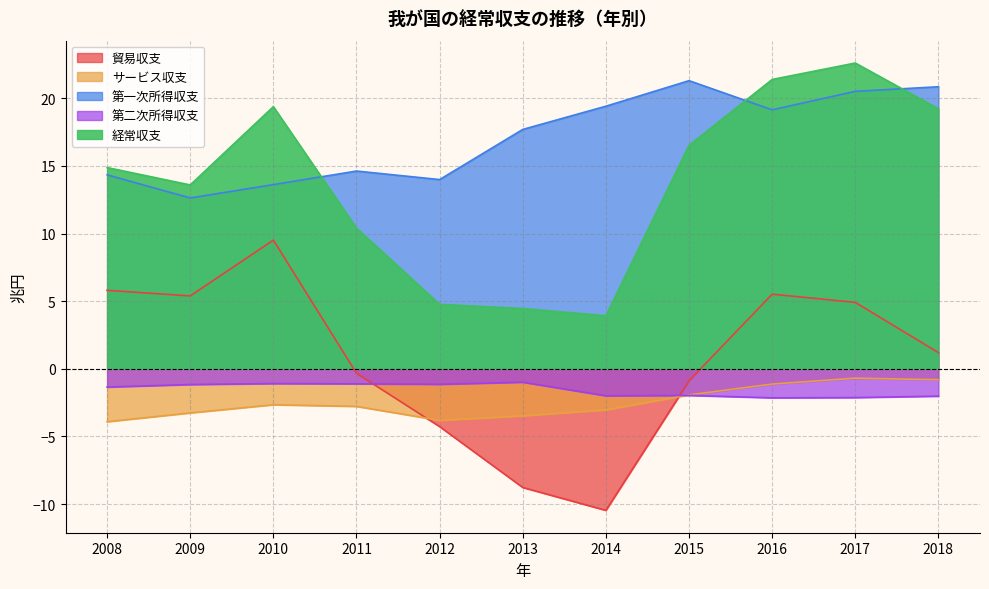

Which category has the lowest value in the 経常収支 series?

2014